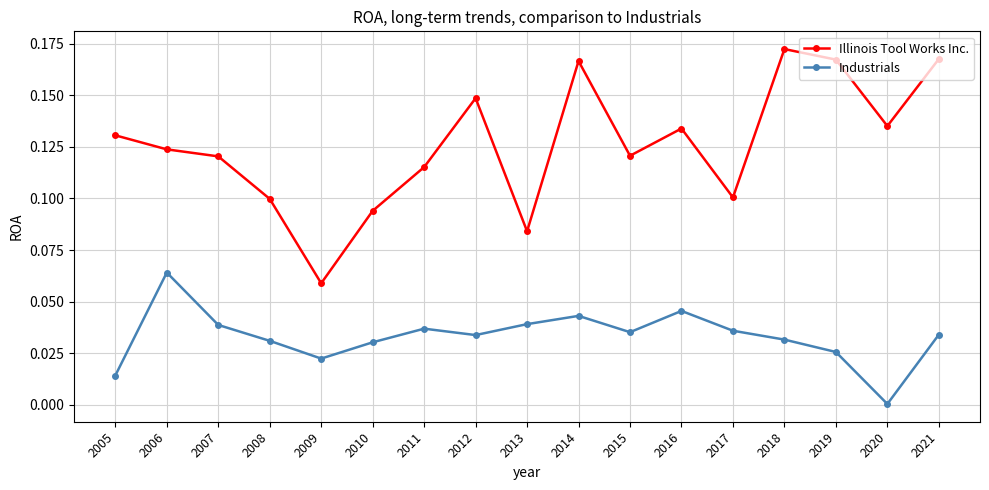

At 2010, list the series in order from smallest to largest.

Industrials, Illinois Tool Works Inc.